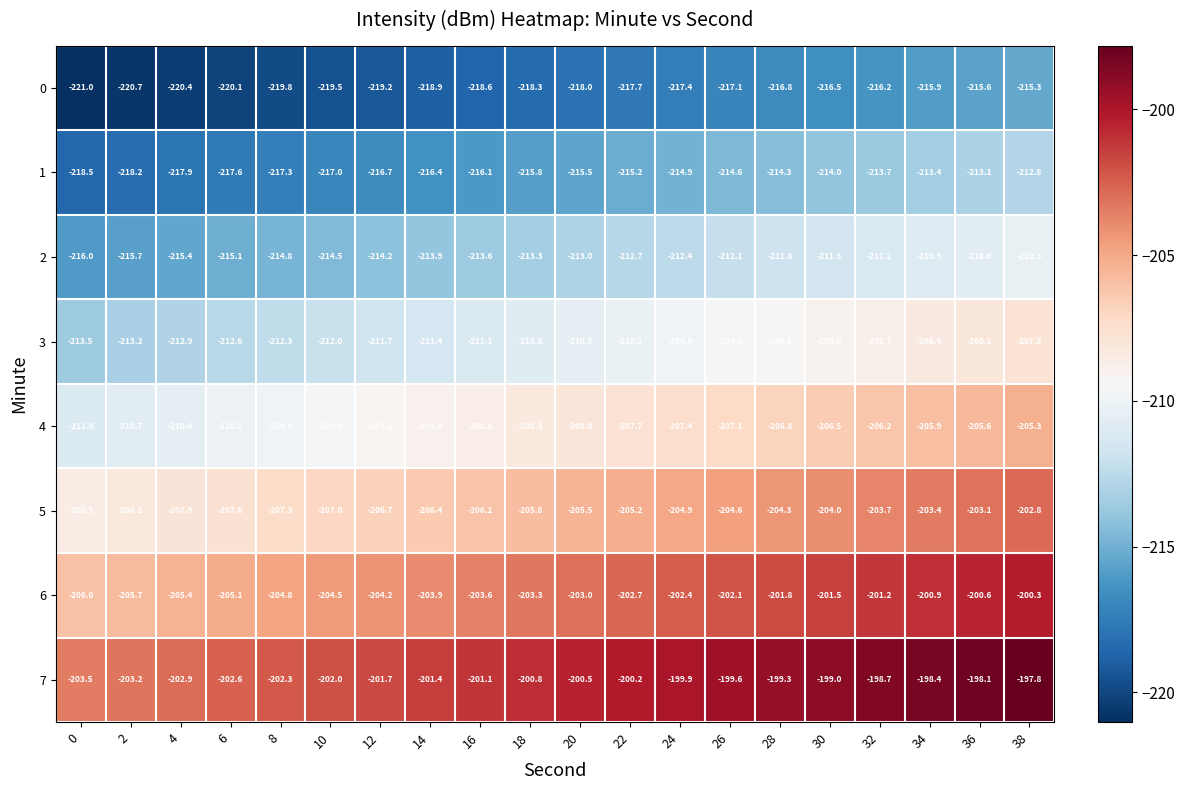

What is the difference between the highest and lowest values at 8?

17.5